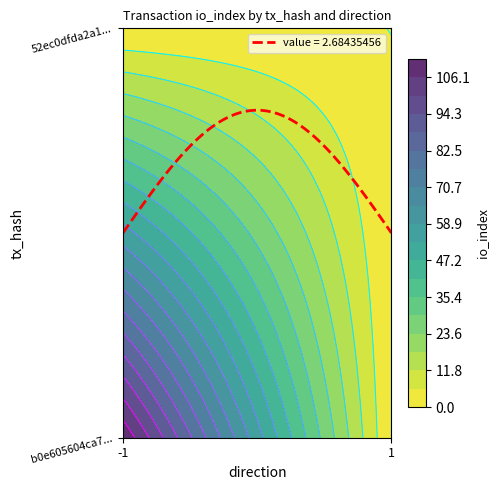

Count the number of data series in this chart.

2